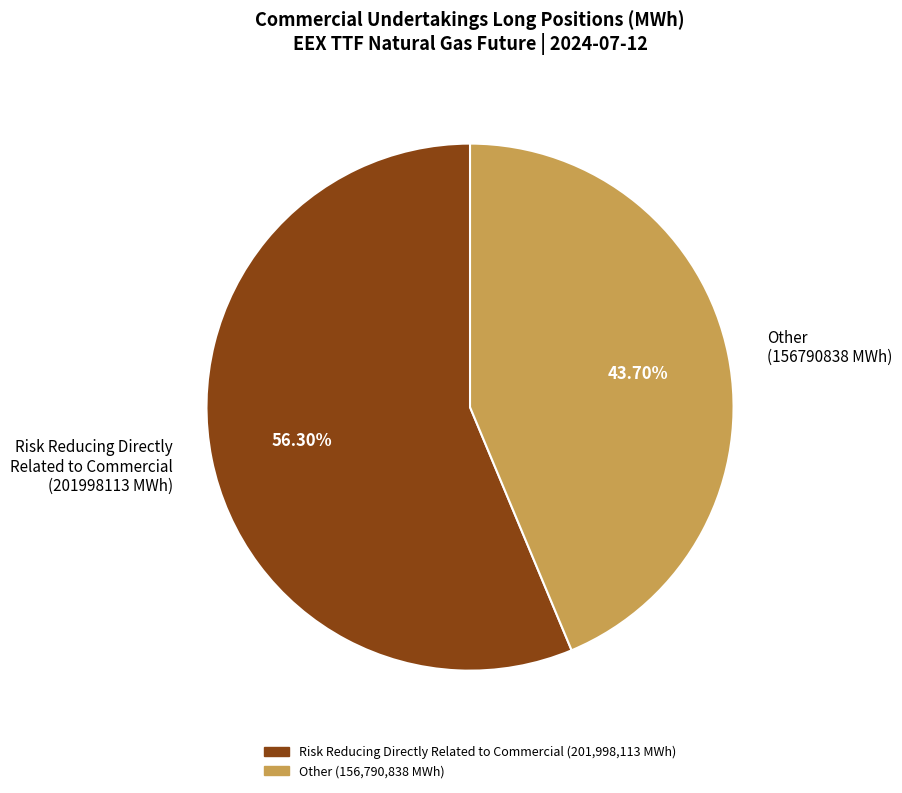

Rank the categories by value from highest to lowest.

Risk Reducing Directly Related to Commercial, Other